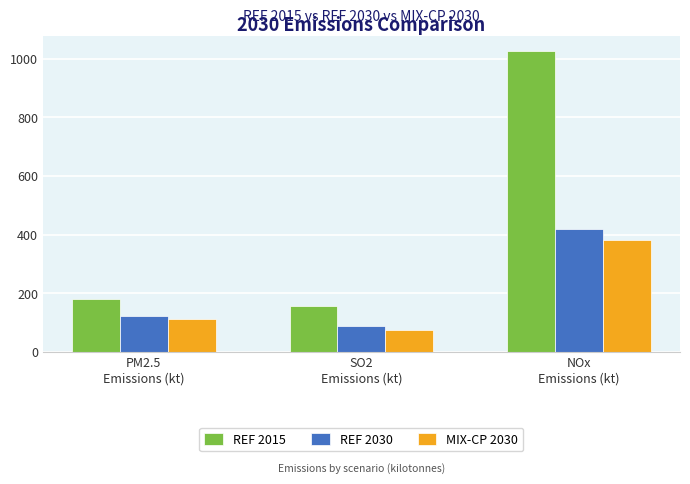

How many data points does each series have?

3